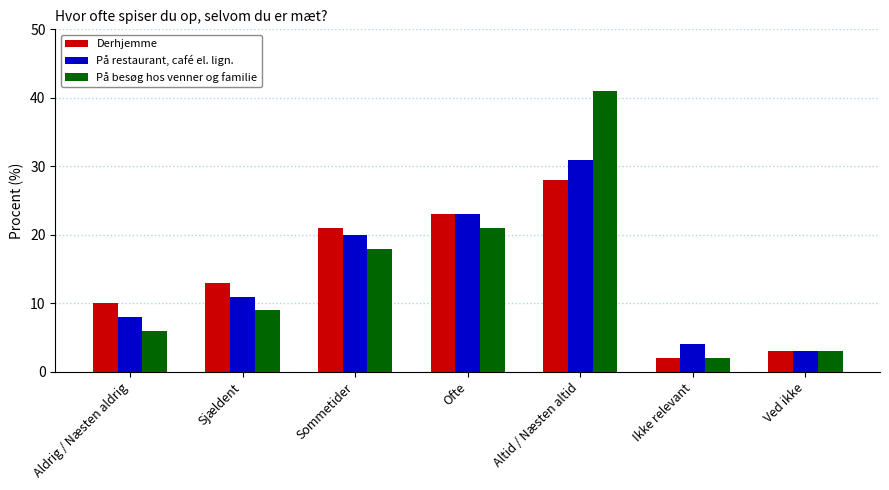

What is the maximum value for På besøg hos venner og familie?

41